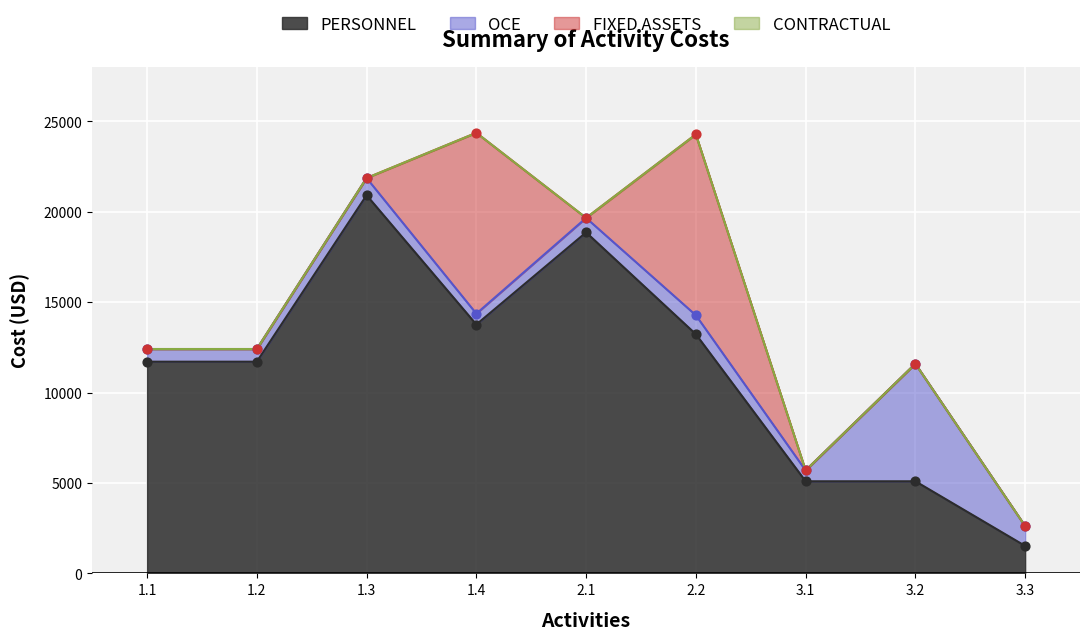

What are all the series names shown in the legend?

PERSONNEL, OCE, FIXED ASSETS, CONTRACTUAL